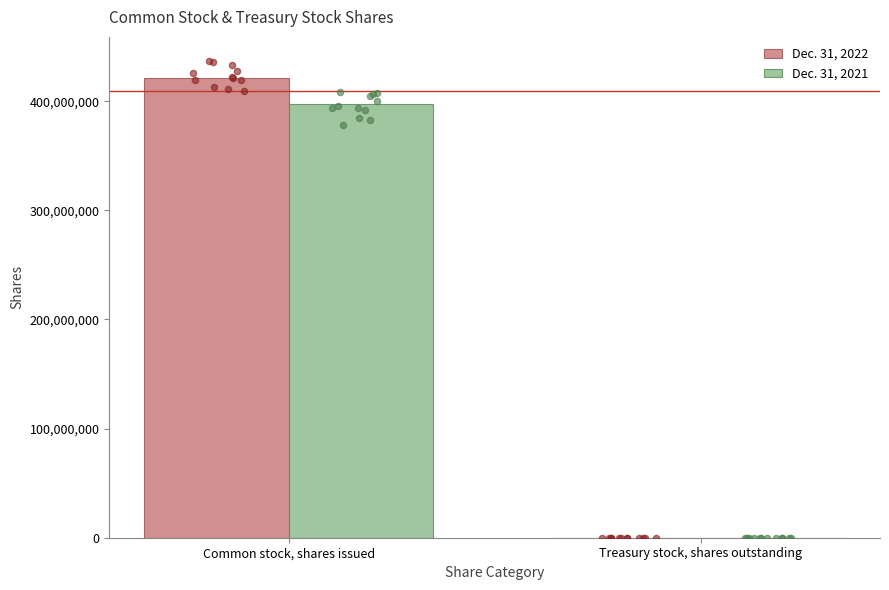

Is the value of Dec. 31, 2021 at Treasury stock, shares outstanding greater than the value of Dec. 31, 2022 at Treasury stock, shares outstanding?

No